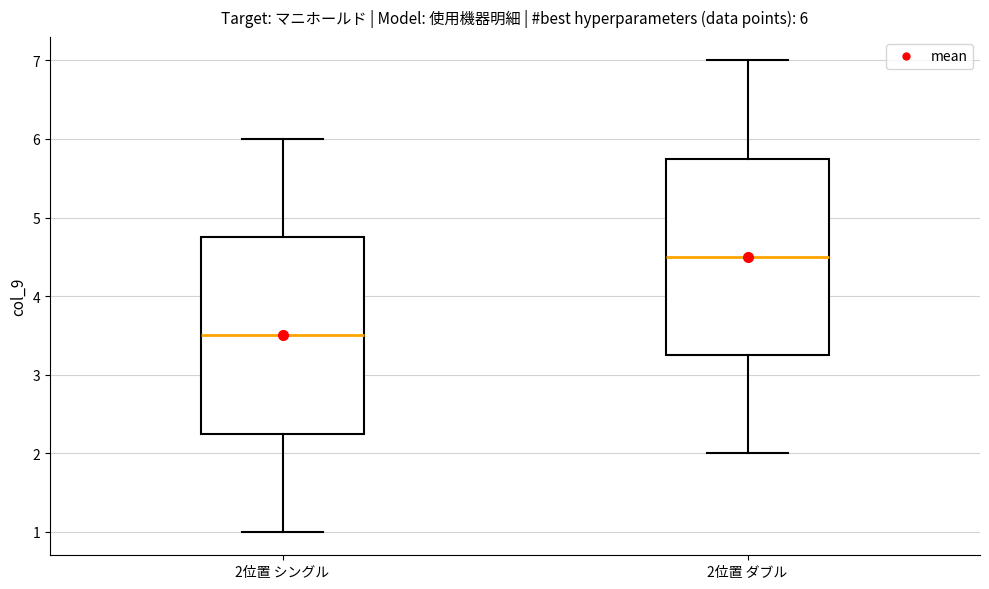

Which box has the lowest median line?

2位置 シングル